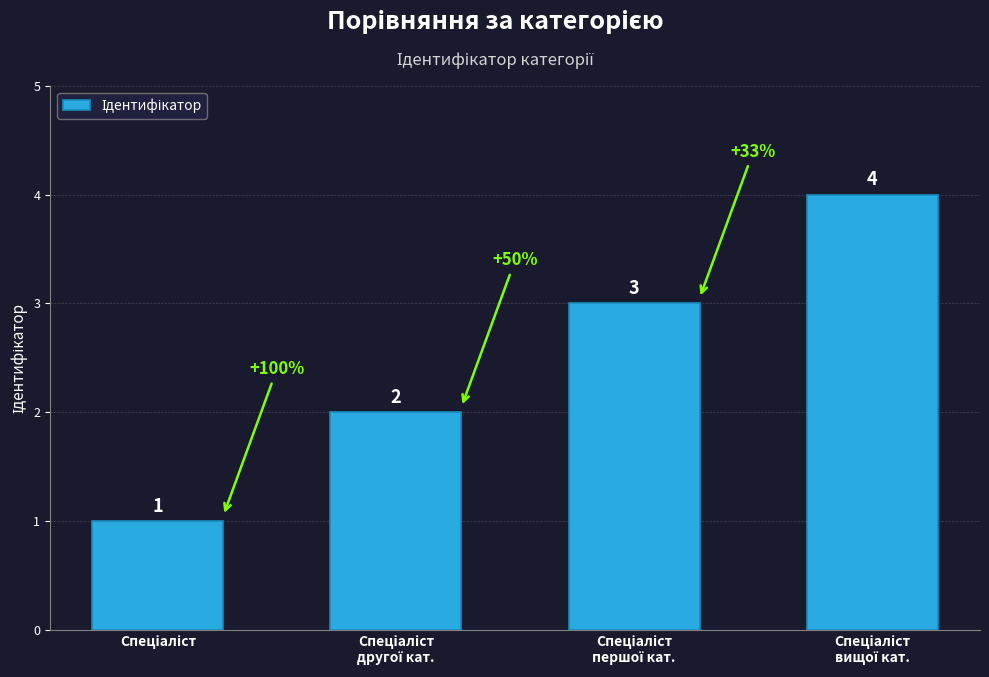

What is the sum of all values?

10